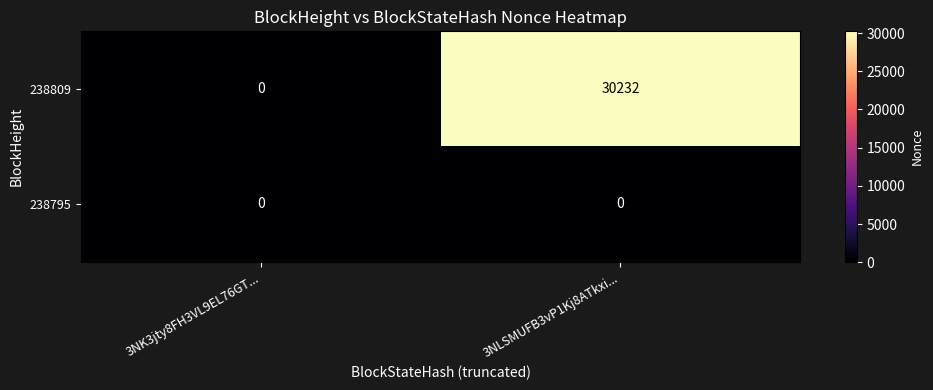

Reading right to left, extract all data points from this chart.

238809: 3NLSMUFB3vP1Kj8ATkxi...=30232	3NK3jty8FH3VL9EL76GT...=0
238795: 3NLSMUFB3vP1Kj8ATkxi...=0	3NK3jty8FH3VL9EL76GT...=0